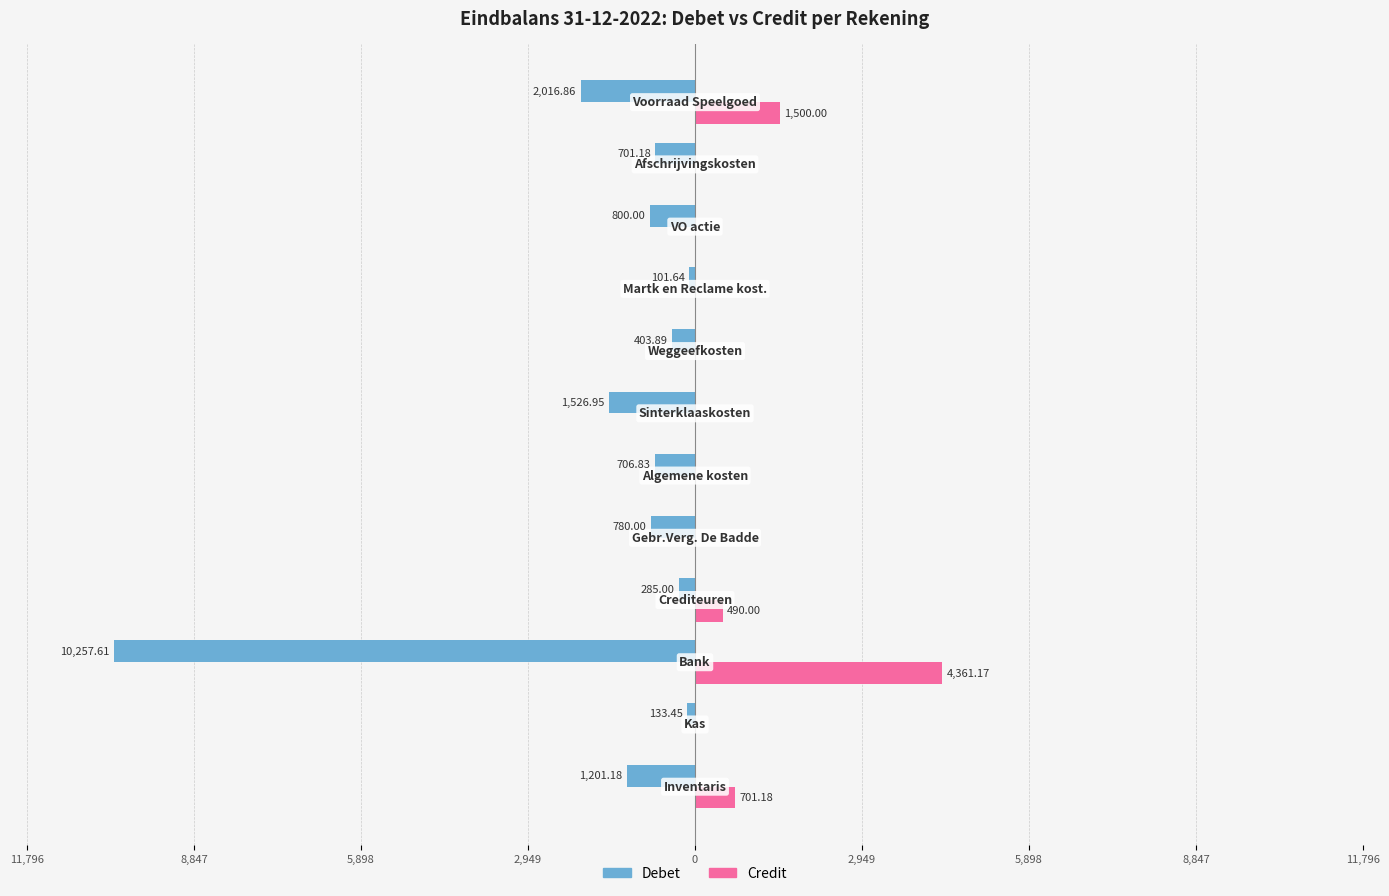

What are all the series names shown in the legend?

Debet, Credit